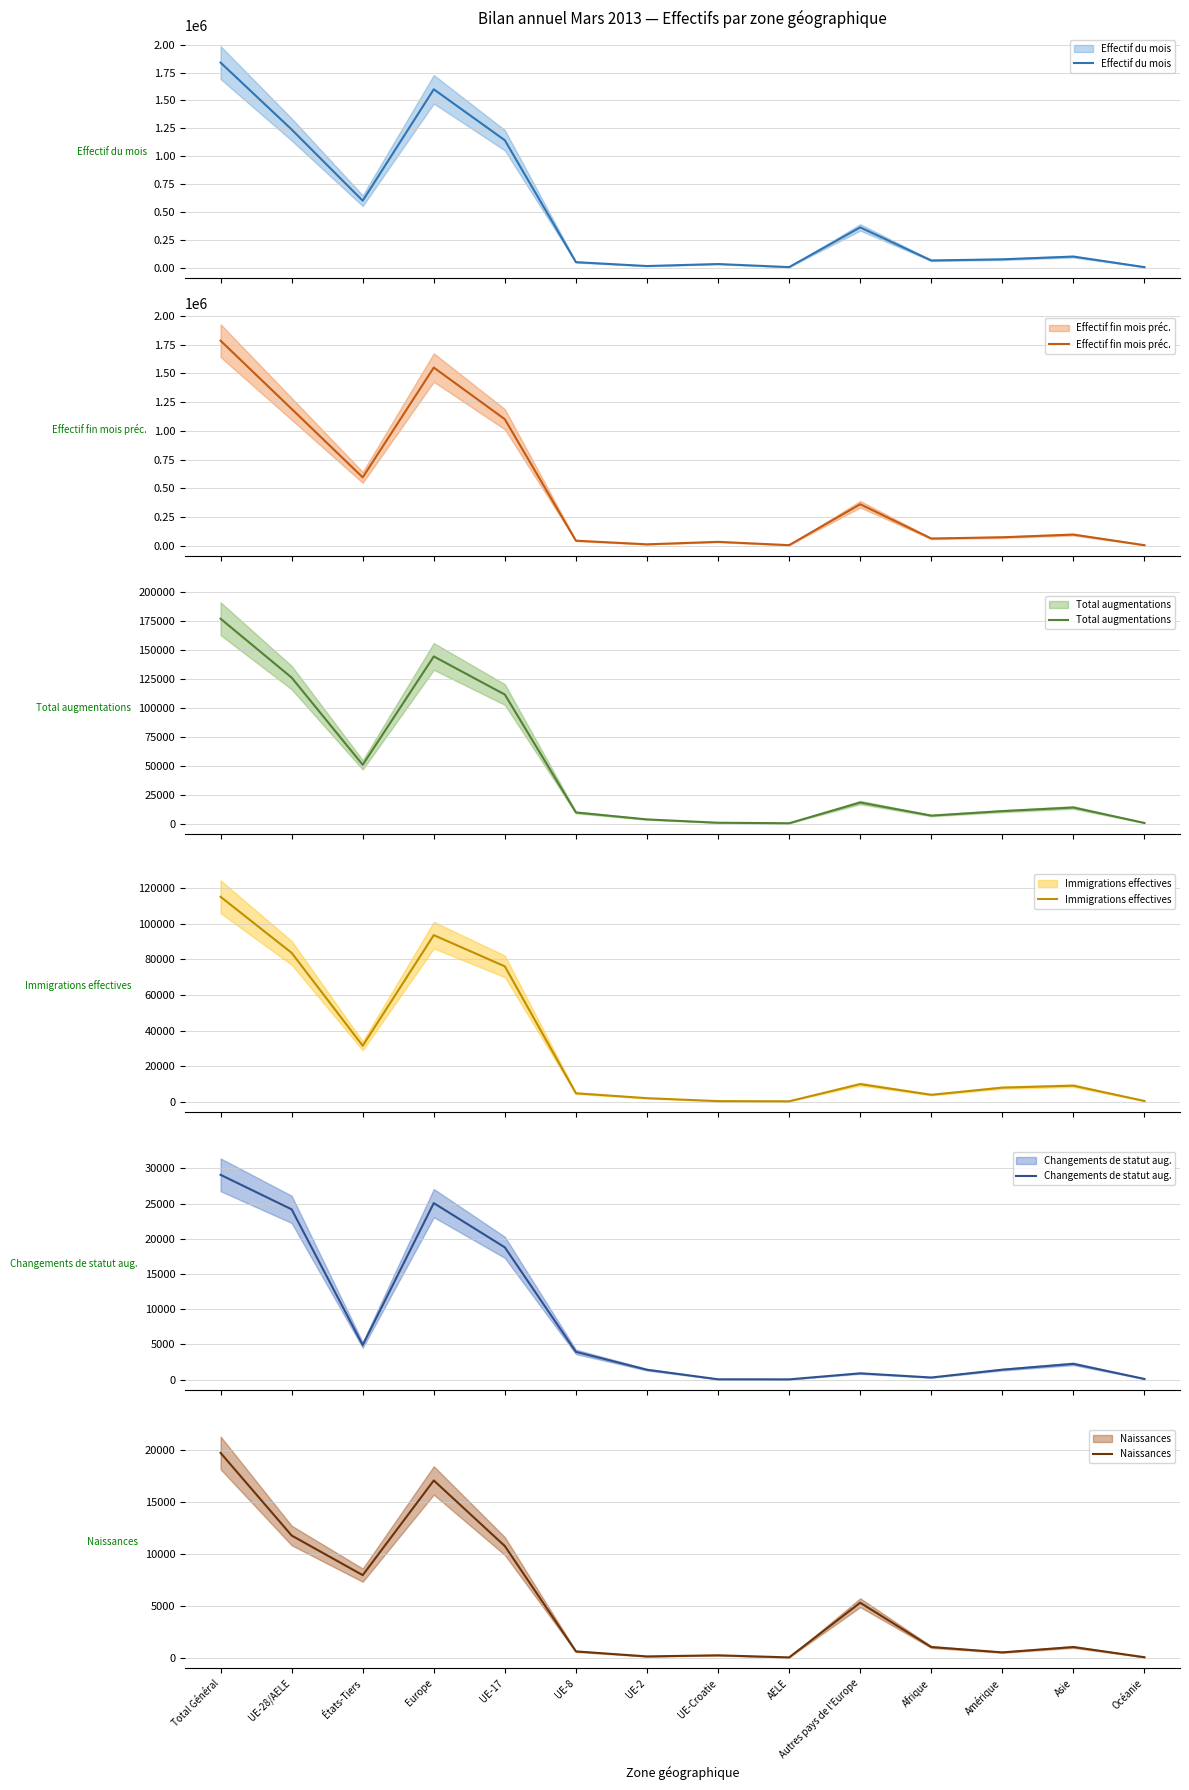

Reading left to right, transcribe all the data shown in this chart.

Effectif du mois: 1839795	1239656	600139	1600187	1142744	48194	13465	31422	3831	360531	63349	73719	98270	3578
Effectif fin mois préc.: 1785752	1191127	594625	1551527	1101044	42589	11073	32610	3811	360400	61589	72509	95920	3533
Total augmentations: 176682	125920	50762	144176	111322	9688	3692	823	395	18256	6963	10829	13947	653
Immigrations effectives: 115002	83554	31448	93496	75975	4802	2055	411	311	9942	3944	7964	9062	477
Changements de statut aug.: 29094	24188	4906	25075	18787	3937	1395	40	29	887	293	1405	2231	88
Naissances: 19688	11748	7940	17040	10734	611	130	237	36	5292	1033	519	1033	51